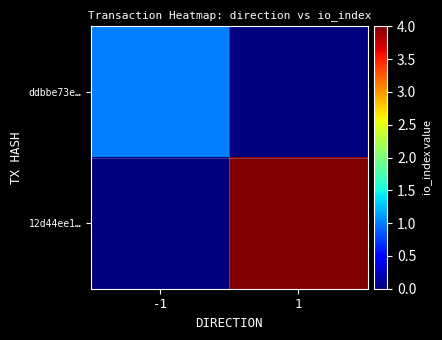

List the series in order of their peak value, highest first.

12d44ee1…, ddbbe73e…